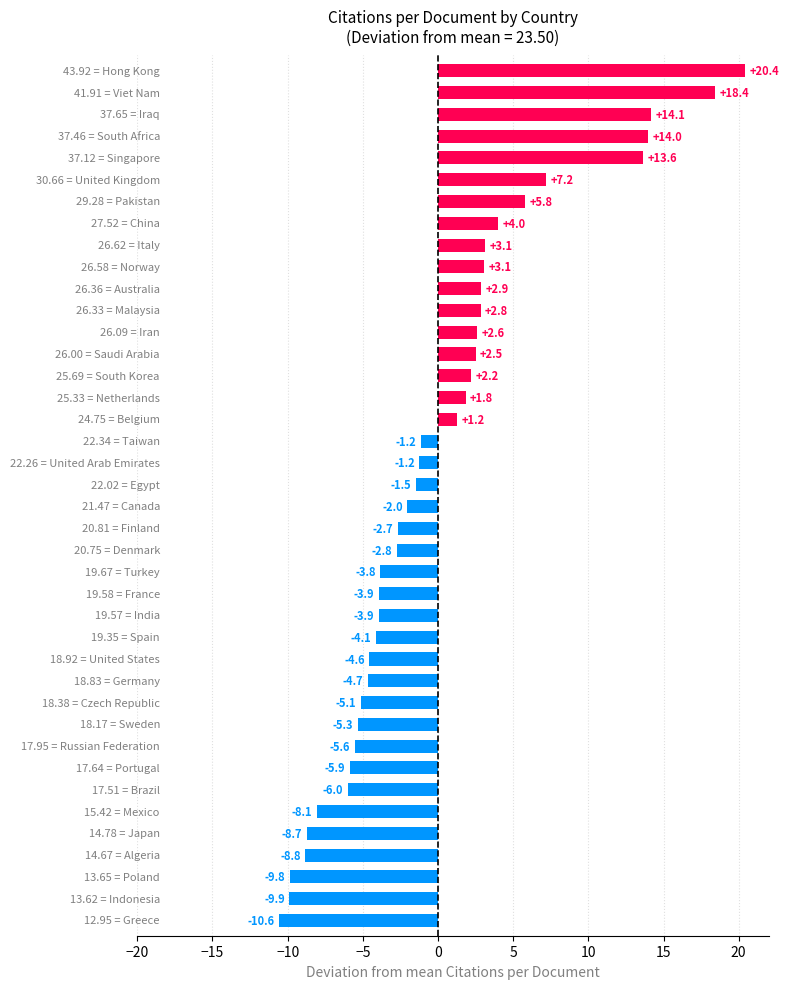

What is the difference between the maximum and minimum values?

31.0